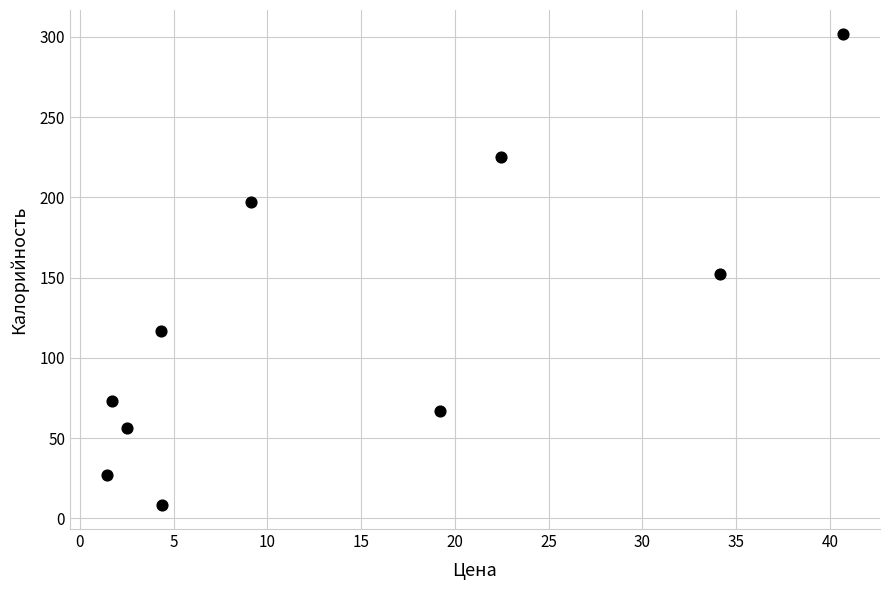

What is the range of Y values (max minus min)?

294